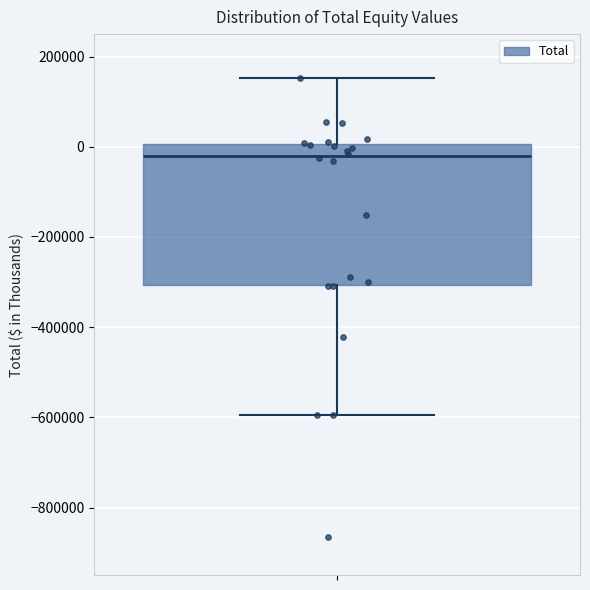

Where is the upper edge of the box on the y-axis? The values are not printed on the chart, so give them approximately, as read against the axis.

0